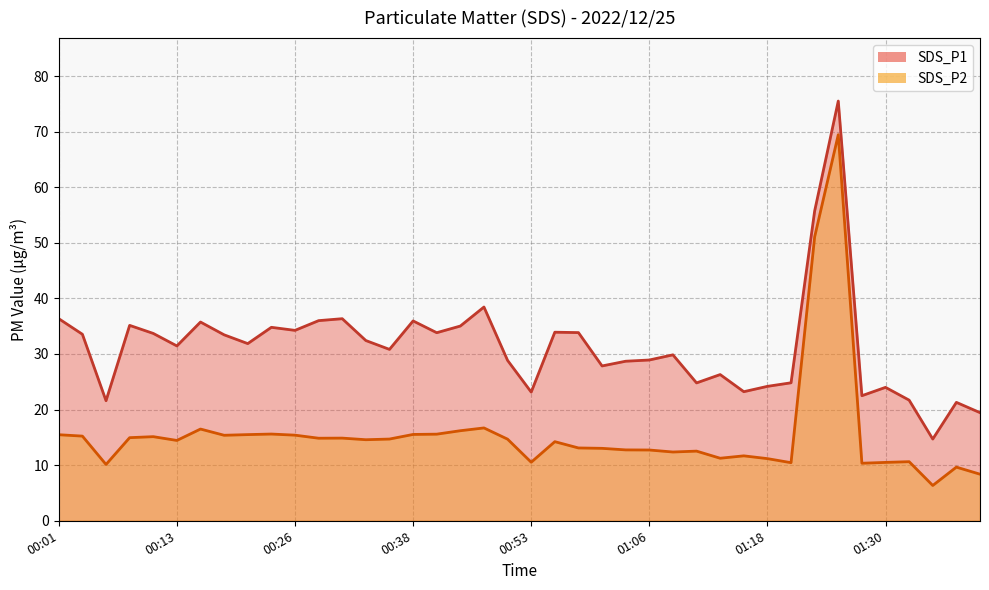

What is the total value across all series at 01:30?

34.5